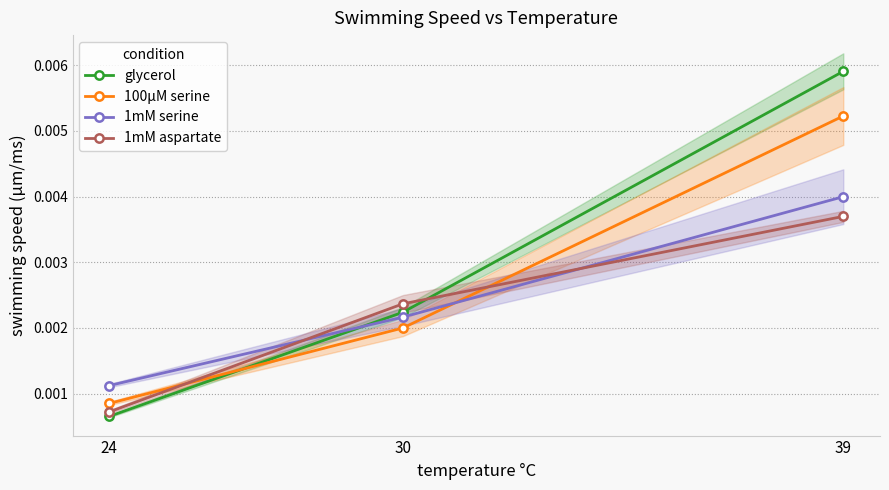

Reading left to right, list all the values displayed in this chart.

glycerol: 24=0.0	30=0.0	39=0.0
100µM serine: 24=0.0	30=0.0	39=0.0
1mM serine: 24=0.0	30=0.0	39=0.0
1mM aspartate: 24=0.0	30=0.0	39=0.0